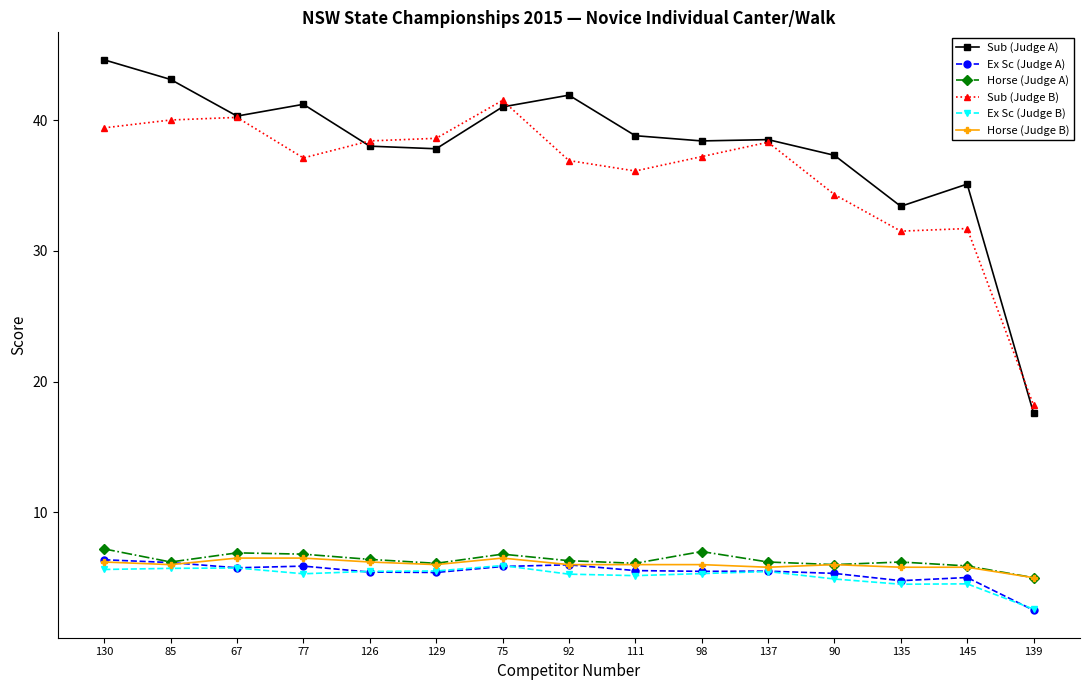

Which series has the largest total across all categories?

Sub (Judge A)